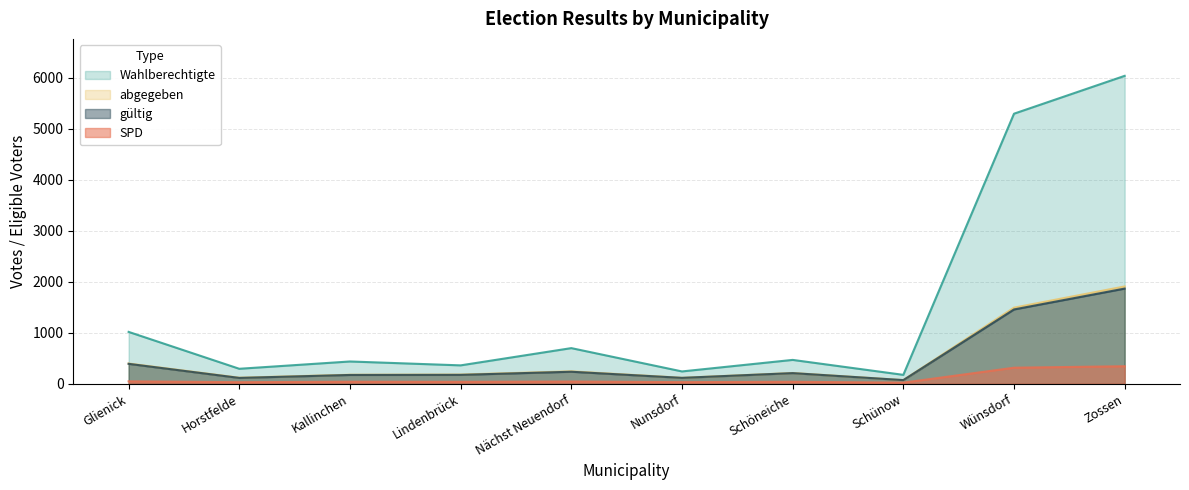

True or false: SPD and gültig intersect in this chart.

False